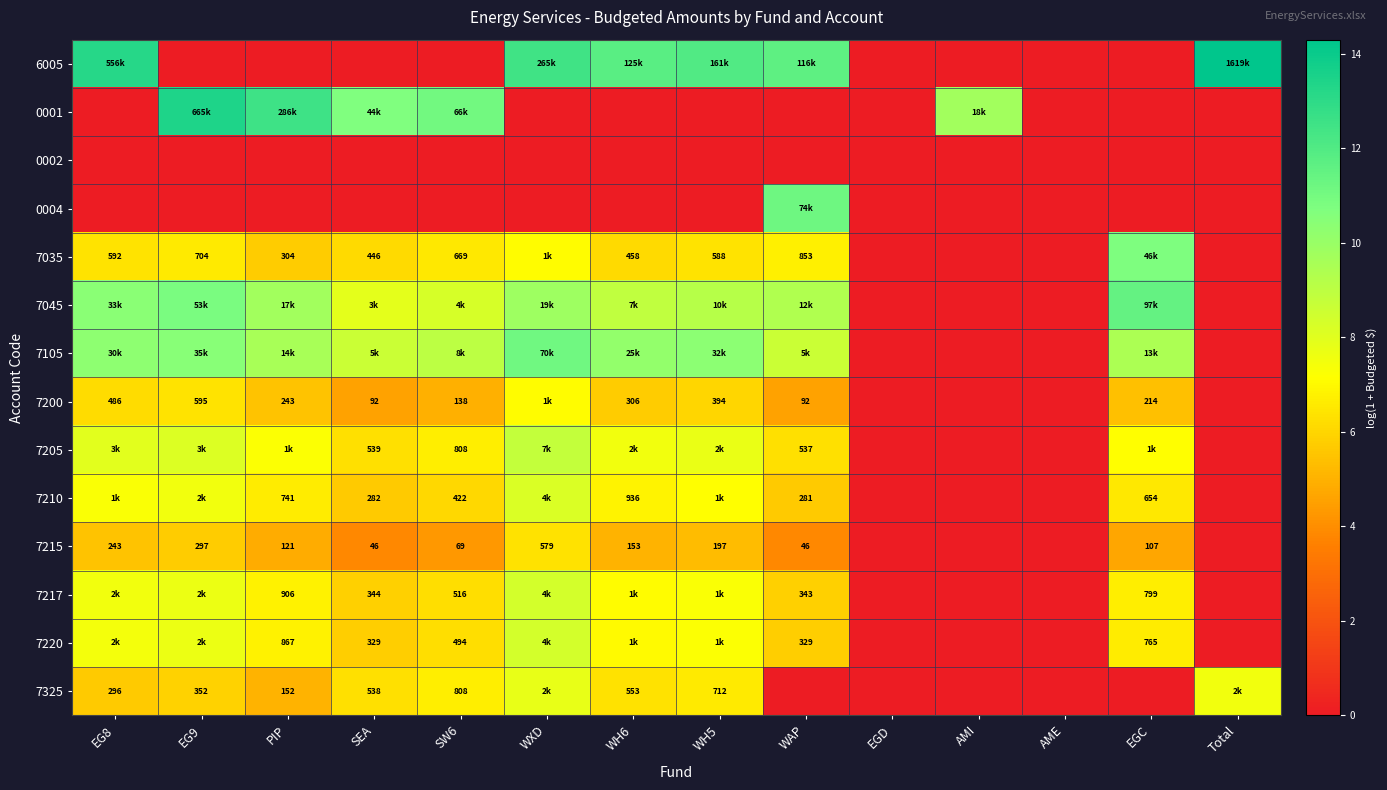

At how many categories does at least one series exceed 0?

12